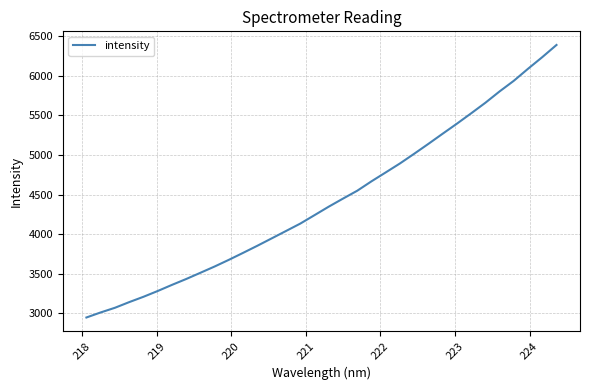

What is the difference between the maximum and minimum values?

3440.2